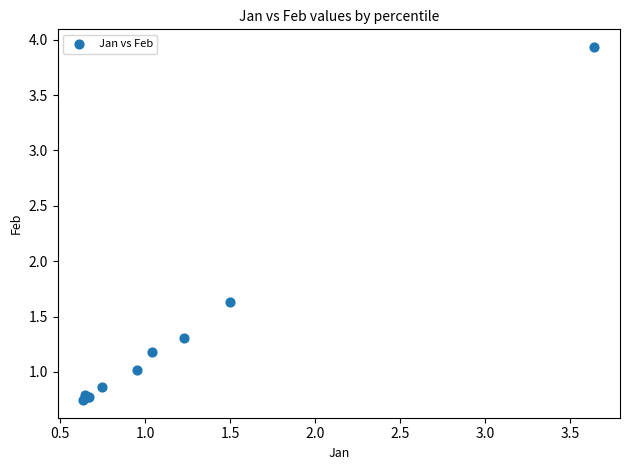

What Y value in the scatter plot is closest to 2?

1.6